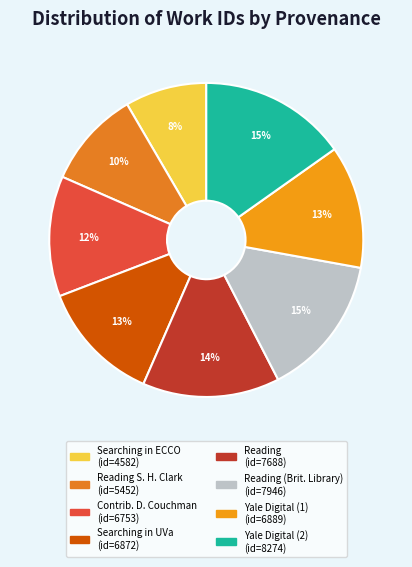

Count the number of slices in the pie.

8